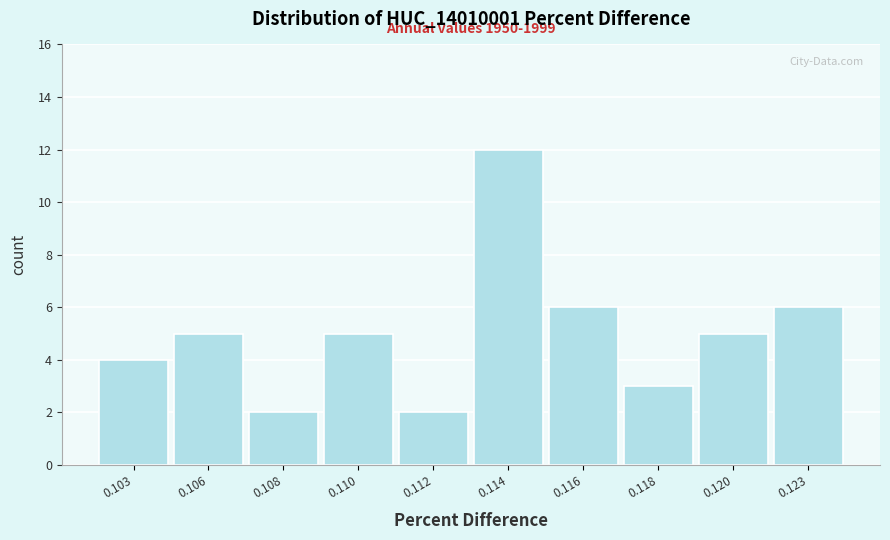

Reading left to right, list all the values displayed in this chart.

0.103=4	0.106=5	0.108=2	0.110=5	0.112=2	0.114=12	0.116=6	0.118=3	0.120=5	0.123=6